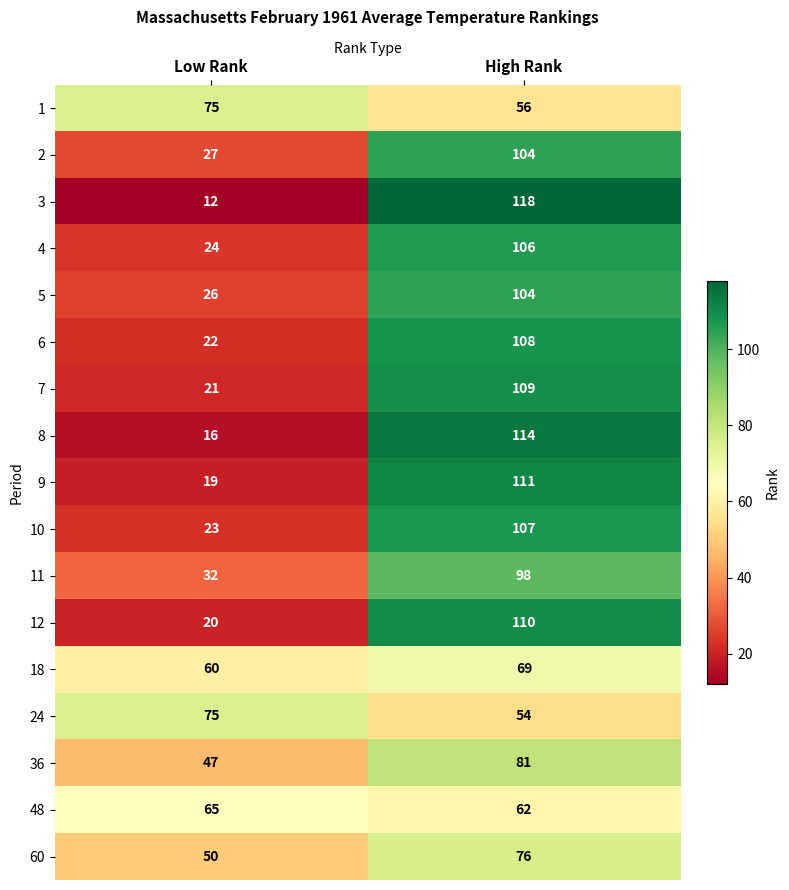

What is the minimum value shown in the chart?

12